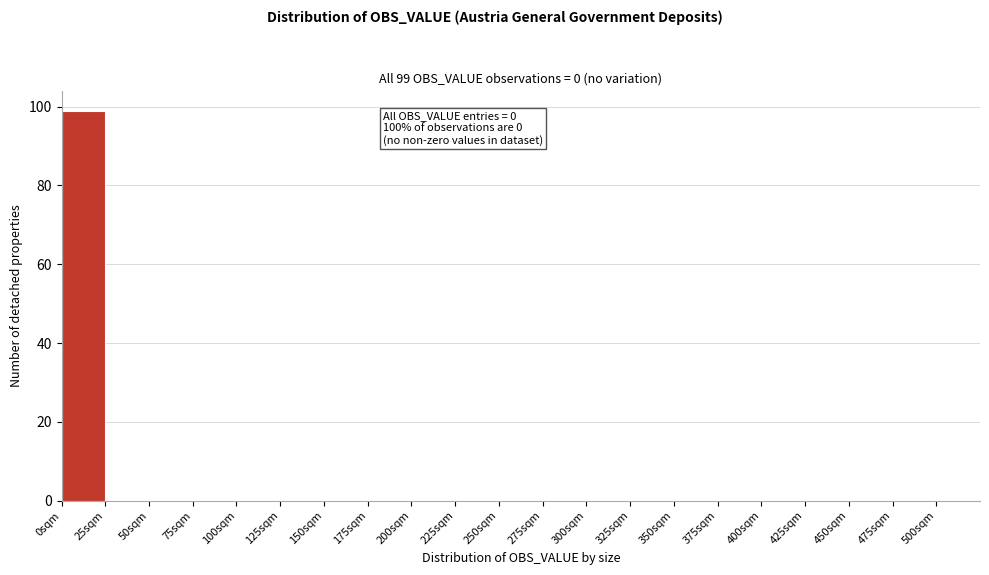

Over which range of the x-axis is the bar tallest?

0 to 25